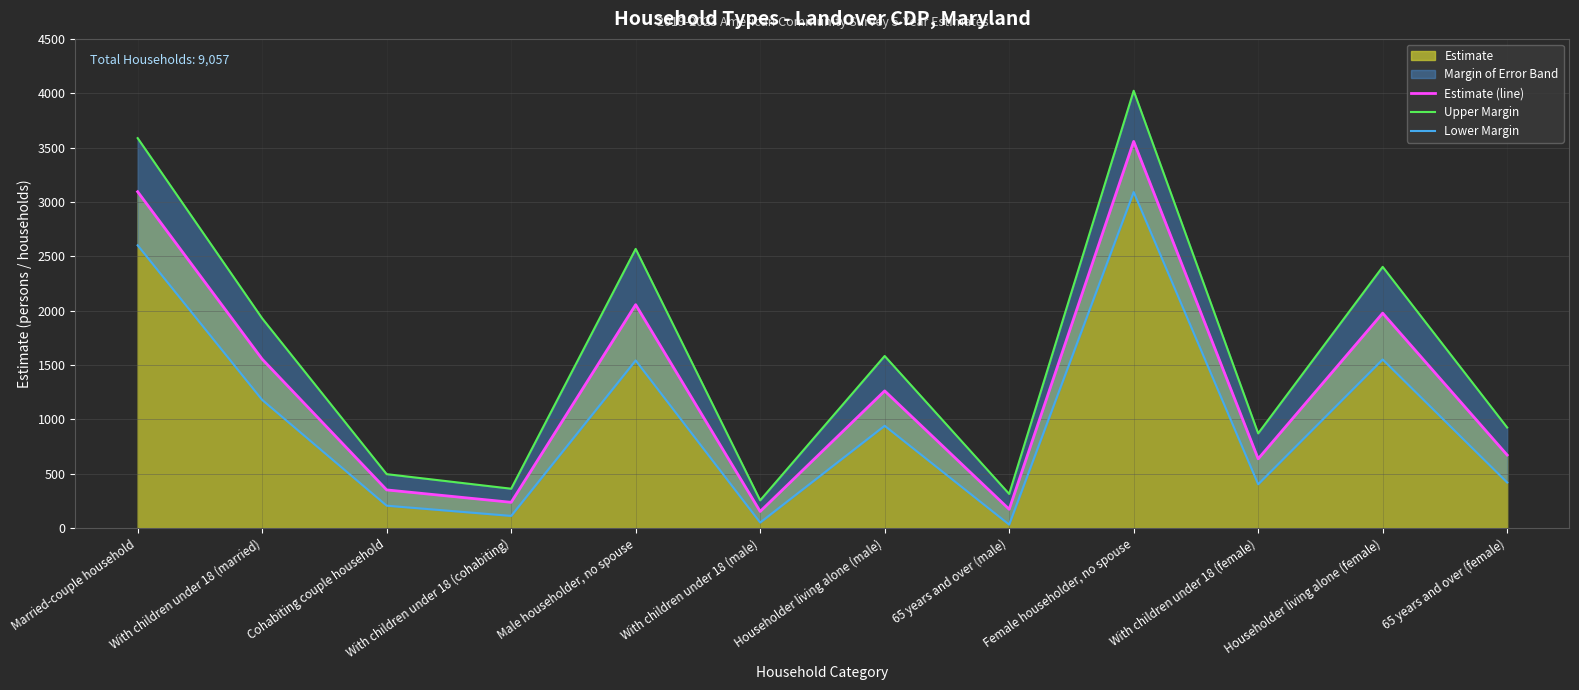

Reading left to right, list all the values displayed in this chart.

Estimate (line): Married-couple household=3094	With children under 18 (married)=1554	Cohabiting couple household=351	With children under 18 (cohabiting)=237	Male householder, no spouse=2055	With children under 18 (male)=153	Householder living alone (male)=1262	65 years and over (male)=173	Female householder, no spouse=3557	With children under 18 (female)=637	Householder living alone (female)=1977	65 years and over (female)=672
Upper Margin: Married-couple household=3587	With children under 18 (married)=1929	Cohabiting couple household=496	With children under 18 (cohabiting)=362	Male householder, no spouse=2568	With children under 18 (male)=255	Householder living alone (male)=1583	65 years and over (male)=314	Female householder, no spouse=4023	With children under 18 (female)=871	Householder living alone (female)=2403	65 years and over (female)=925
Lower Margin: Married-couple household=2601	With children under 18 (married)=1179	Cohabiting couple household=206	With children under 18 (cohabiting)=112	Male householder, no spouse=1542	With children under 18 (male)=51	Householder living alone (male)=941	65 years and over (male)=32	Female householder, no spouse=3091	With children under 18 (female)=403	Householder living alone (female)=1551	65 years and over (female)=419